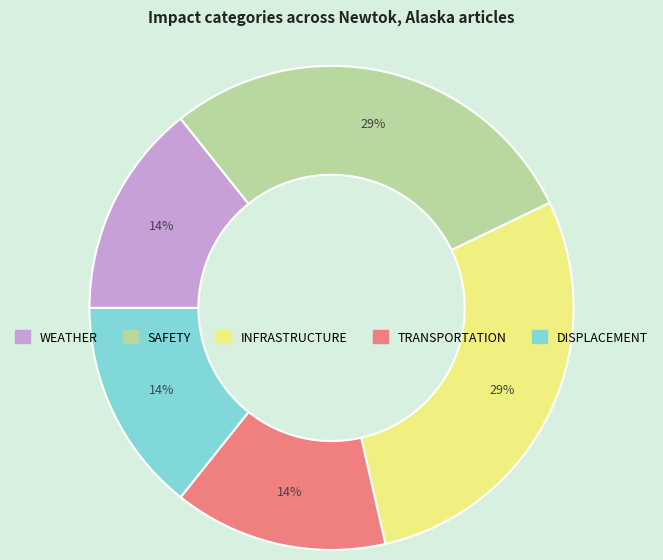

How many slices are in this pie chart?

5